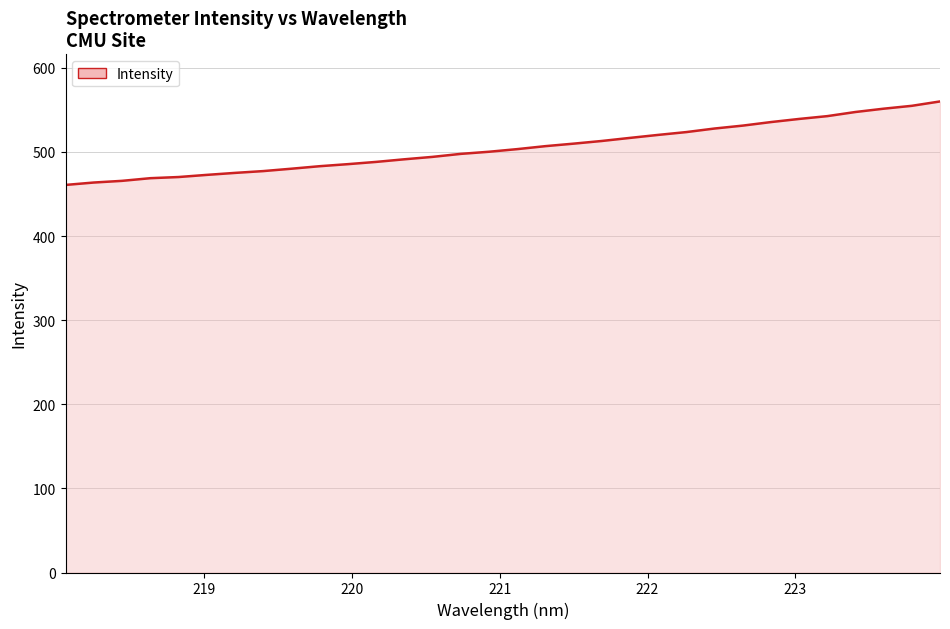

What is the smallest value displayed?

460.8